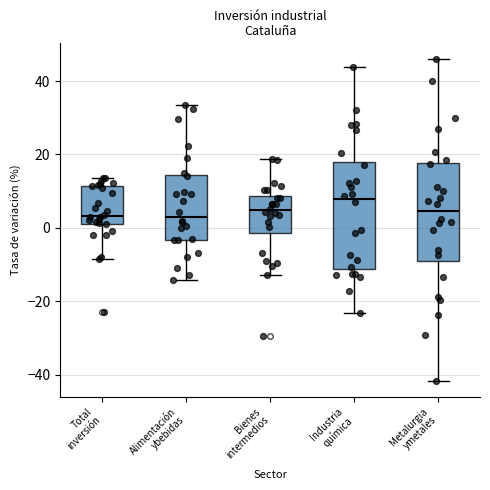

Reading left to right, transcribe this box plot: for each box, give where its median line is, the range the box spans, and where its two whiskers end, as read against the y-axis. The values are not printed on the chart, so give them approximately, as read against the axis.

Total inversión: median 4, box 2 to 12, whiskers -8 to 14
Alimentación ybebidas: median 4, box -4 to 14, whiskers -14 to 34
Bienes intermedios: median 4, box -2 to 8, whiskers -12 to 18
Industria química: median 8, box -12 to 18, whiskers -24 to 44
Metalurgia ymetales: median 4, box -8 to 18, whiskers -42 to 46